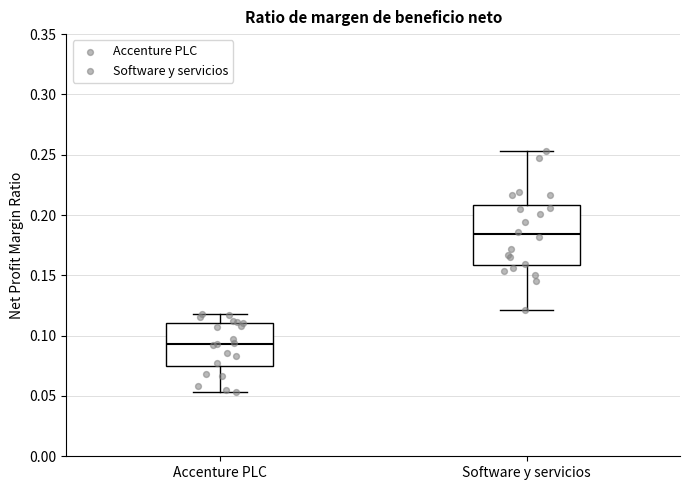

Reading left to right, read every box against the y-axis: the position of its median line, the range the box covers, and the ends of its whiskers. The values are not printed on the chart, so give them approximately, as read against the axis.

Accenture PLC: median 0.095, box 0.075 to 0.110, whiskers 0.055 to 0.120
Software y servicios: median 0.185, box 0.160 to 0.210, whiskers 0.120 to 0.255